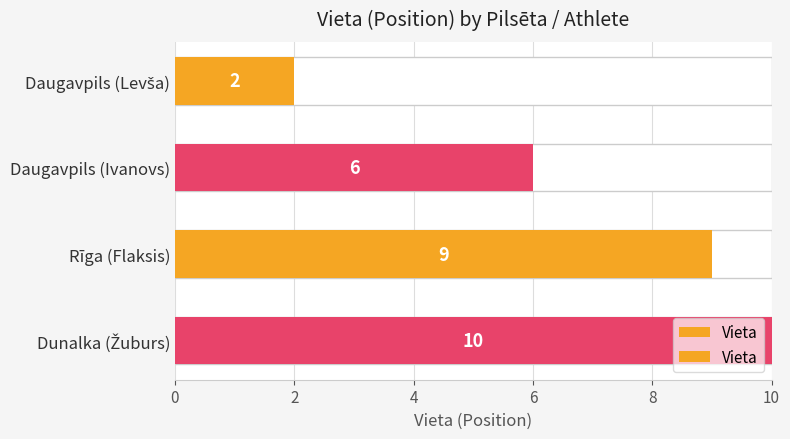

What is the minimum value shown in the chart?

2